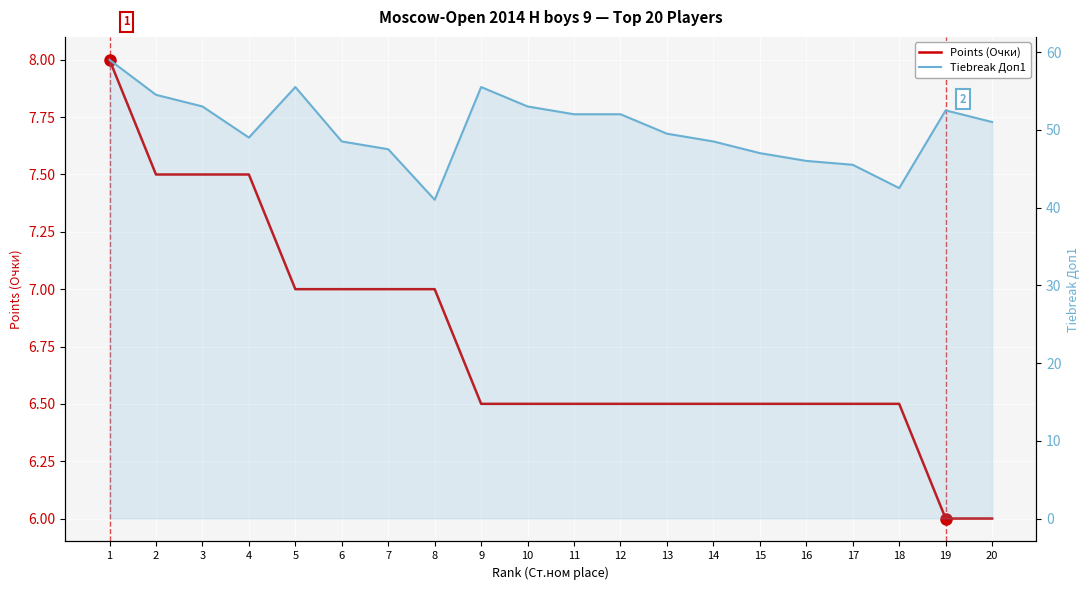

Is it true that Tiebreak Доп1 equals 12.3 at 7?

False